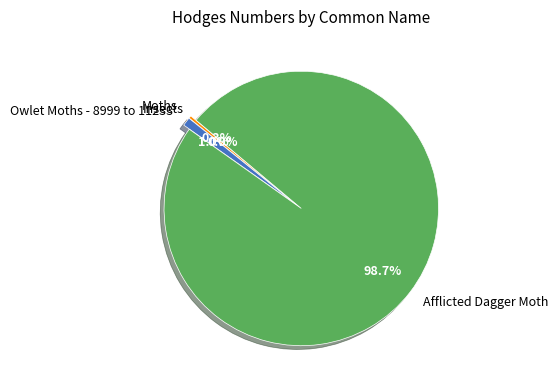

Is there a majority slice in this chart?

Yes